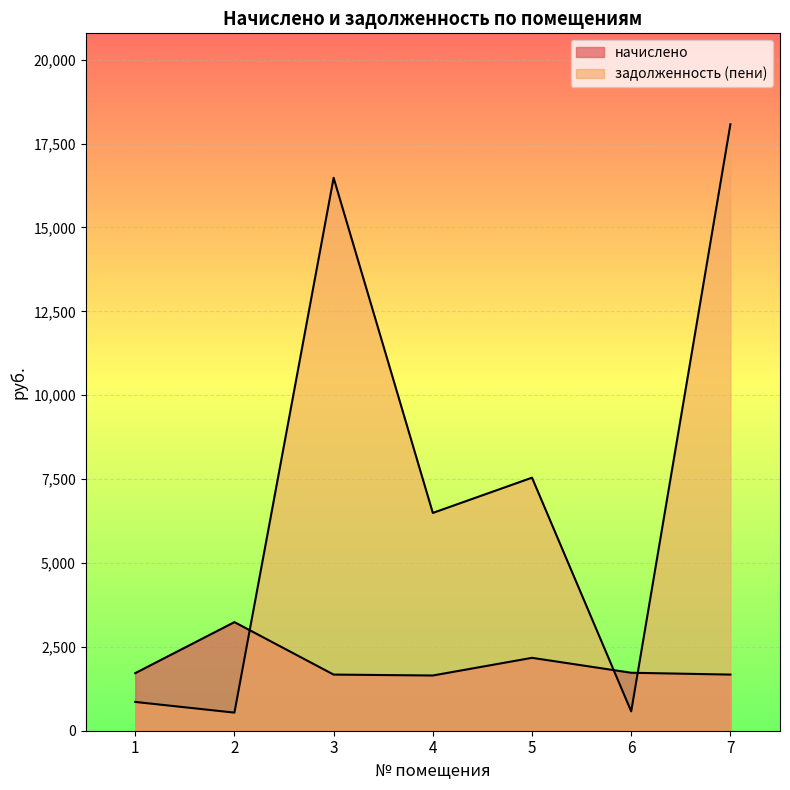

What is the highest value of the задолженность (пени) series?

18073.6